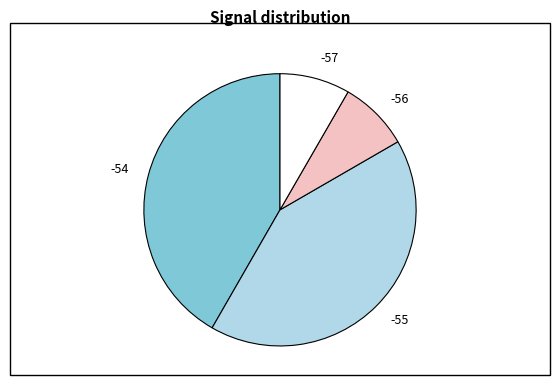

How many slices are in this pie chart?

4